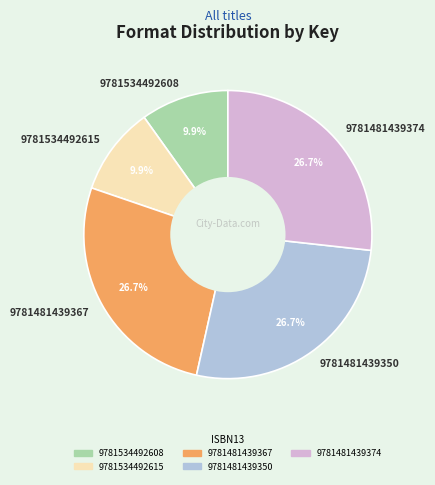

To the nearest percent, what portion does 9781534492608 represent?

10%